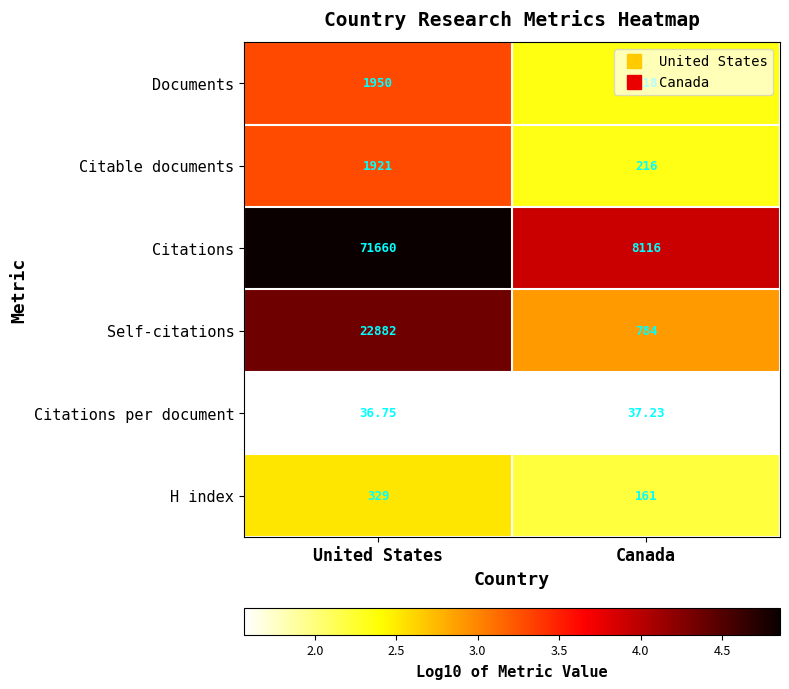

At which category does the chart reach its minimum across all series?

United States